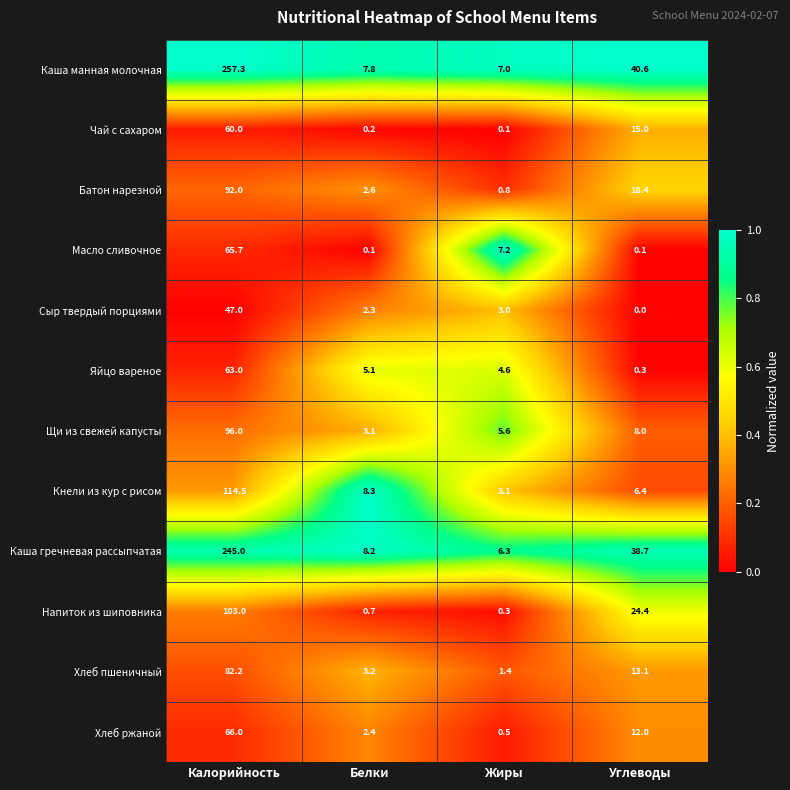

At Калорийность, list the series in order from smallest to largest.

Сыр твердый порциями, Чай с сахаром, Яйцо вареное, Масло сливочное, Хлеб ржаной, Хлеб пшеничный, Батон нарезной, Щи из свежей капусты, Напиток из шиповника, Кнели из кур с рисом, Каша гречневая рассыпчатая, Каша манная молочная